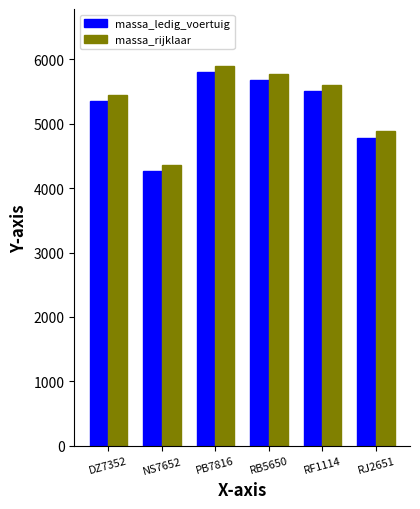

How many distinct data groups are displayed?

2